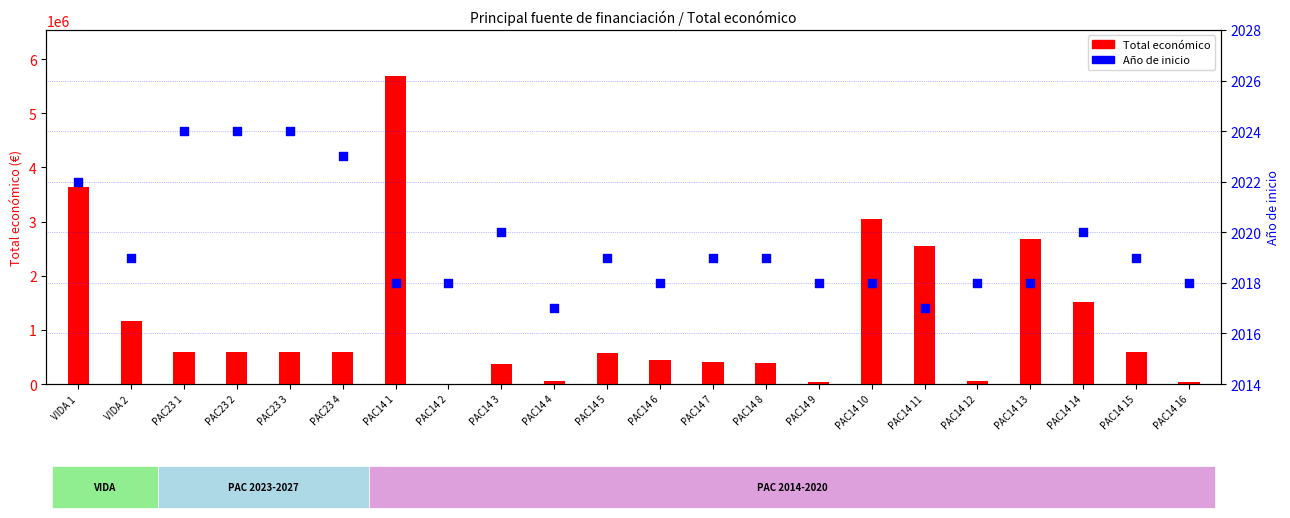

What is the change in value from PAC14 3 to PAC14 16?

-2